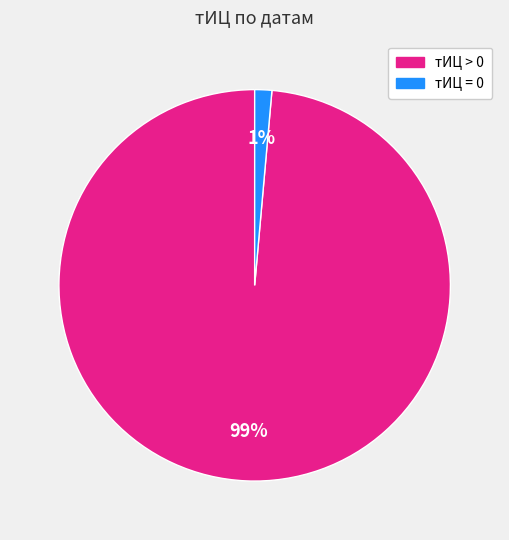

Is there any slice that represents more than half of the pie?

Yes